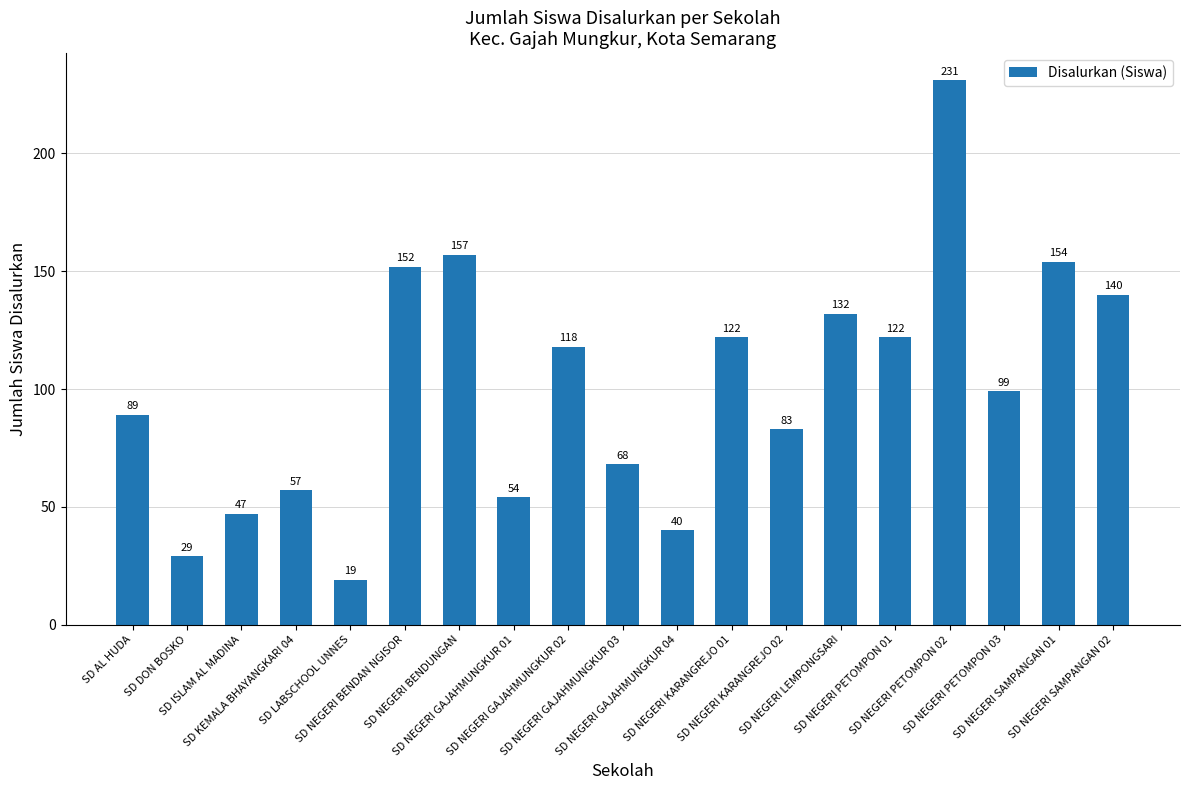

Reading left to right, extract all data points from this chart.

SD AL HUDA=89	SD DON BOSKO=29	SD ISLAM AL MADINA=47	SD KEMALA BHAYANGKARI 04=57	SD LABSCHOOL UNNES=19	SD NEGERI BENDAN NGISOR=152	SD NEGERI BENDUNGAN=157	SD NEGERI GAJAHMUNGKUR 01=54	SD NEGERI GAJAHMUNGKUR 02=118	SD NEGERI GAJAHMUNGKUR 03=68	SD NEGERI GAJAHMUNGKUR 04=40	SD NEGERI KARANGREJO 01=122	SD NEGERI KARANGREJO 02=83	SD NEGERI LEMPONGSARI=132	SD NEGERI PETOMPON 01=122	SD NEGERI PETOMPON 02=231	SD NEGERI PETOMPON 03=99	SD NEGERI SAMPANGAN 01=154	SD NEGERI SAMPANGAN 02=140